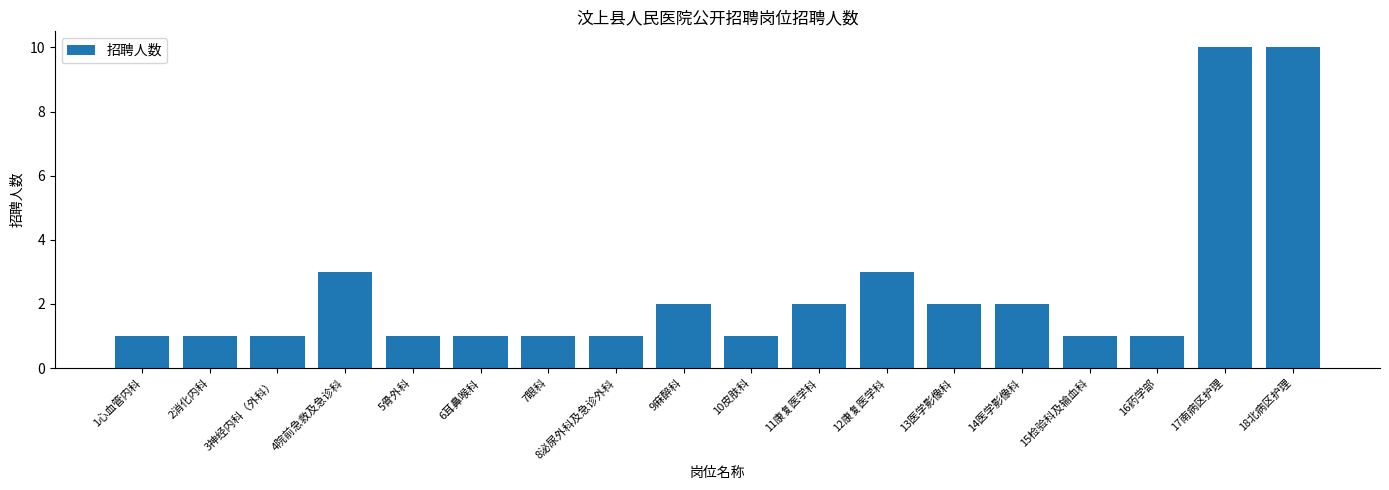

Reading left to right, what are all the values shown in this chart?

1心血管内科=1	2消化内科=1	3神经内科（外科）=1	4院前急救及急诊科=3	5骨外科=1	6耳鼻喉科=1	7眼科=1	8泌尿外科及急诊外科=1	9麻醉科=2	10皮肤科=1	11康复医学科=2	12康复医学科=3	13医学影像科=2	14医学影像科=2	15检验科及输血科=1	16药学部=1	17南病区护理=10	18北病区护理=10